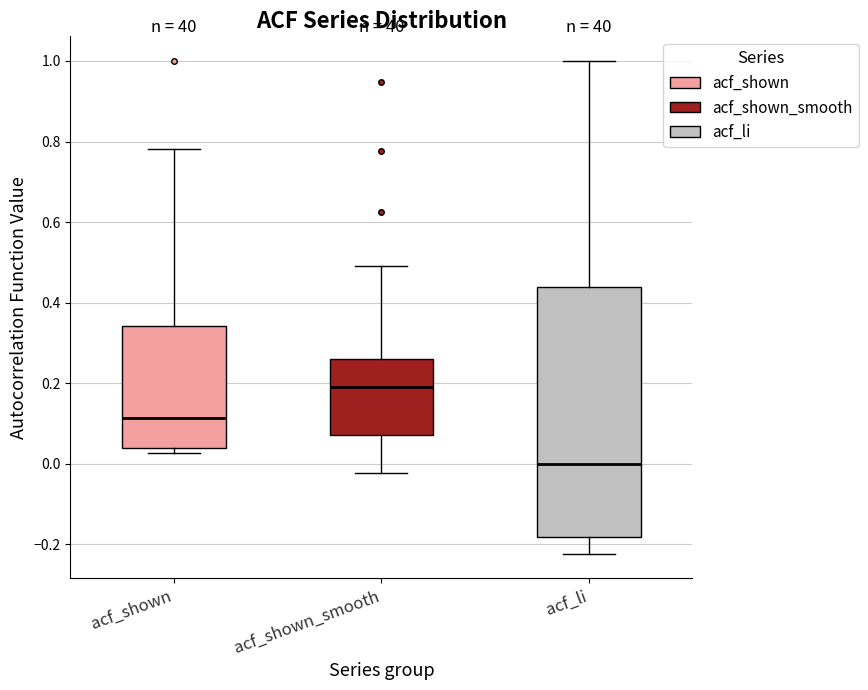

Which box's median line is the highest?

acf_shown_smooth